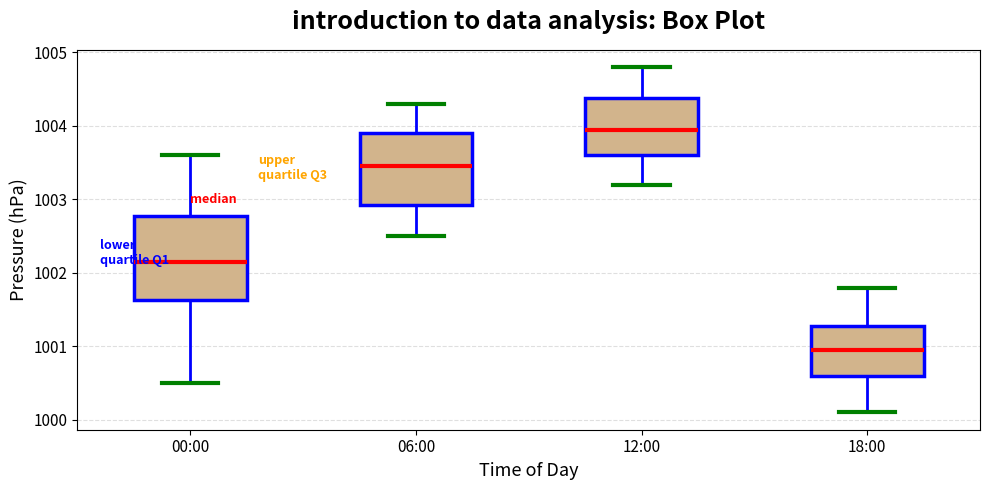

Which box has the highest median line?

12:00